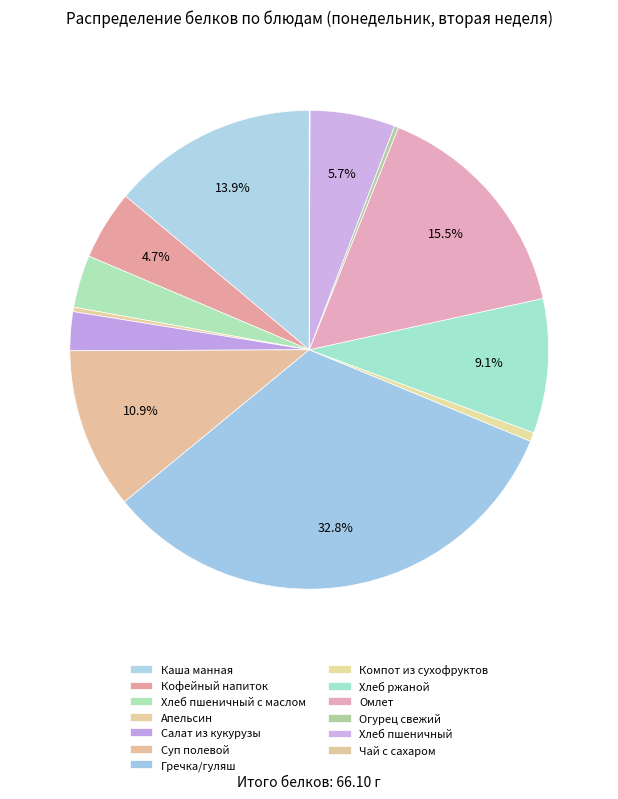

What is the change in value from Каша манная to Кофейный напиток?

-6.1